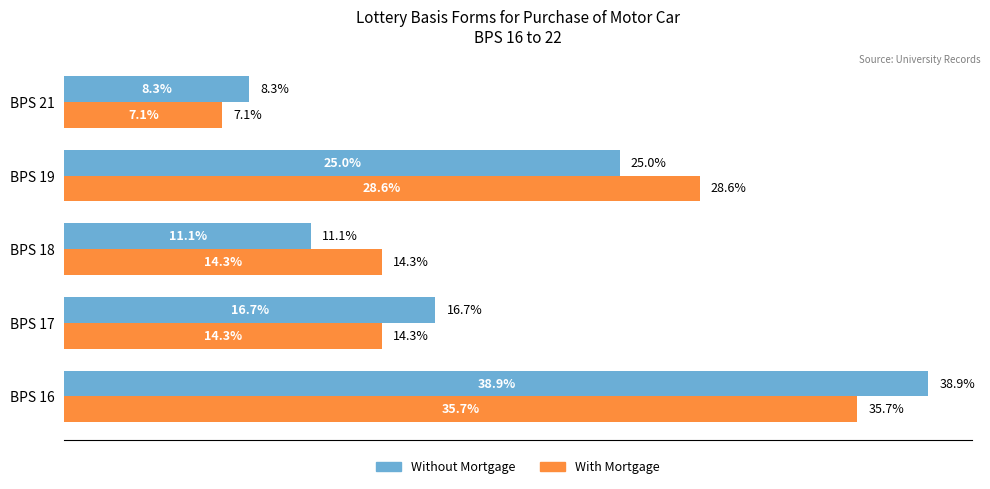

At which label is Without Mortgage closest to 23?

BPS 19